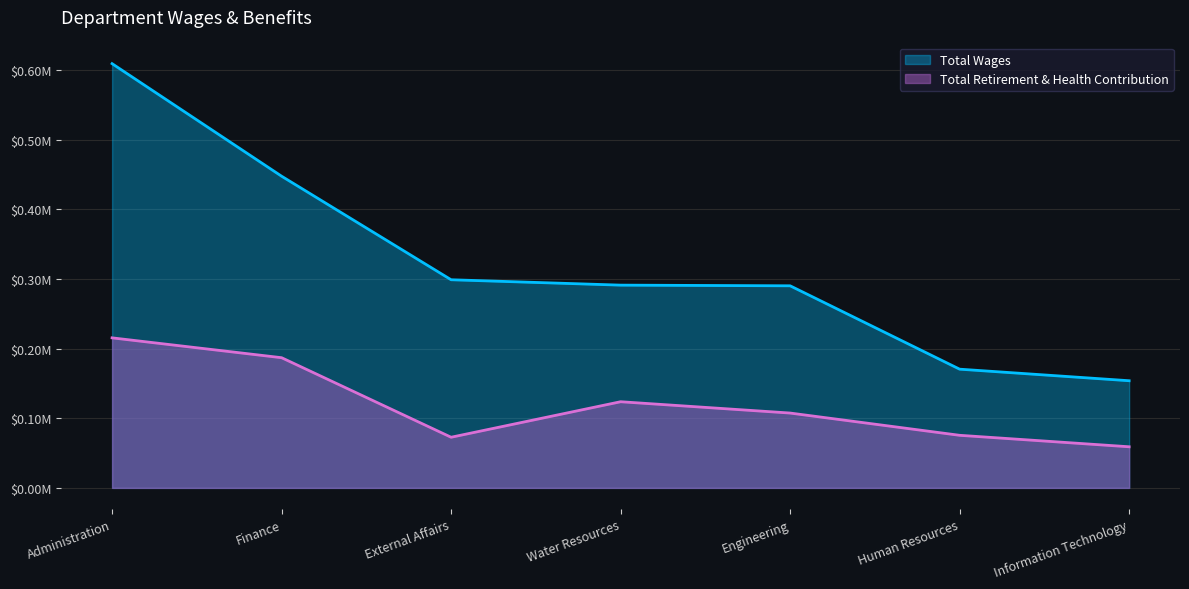

Does the chart display data point markers on the line(s)?

No